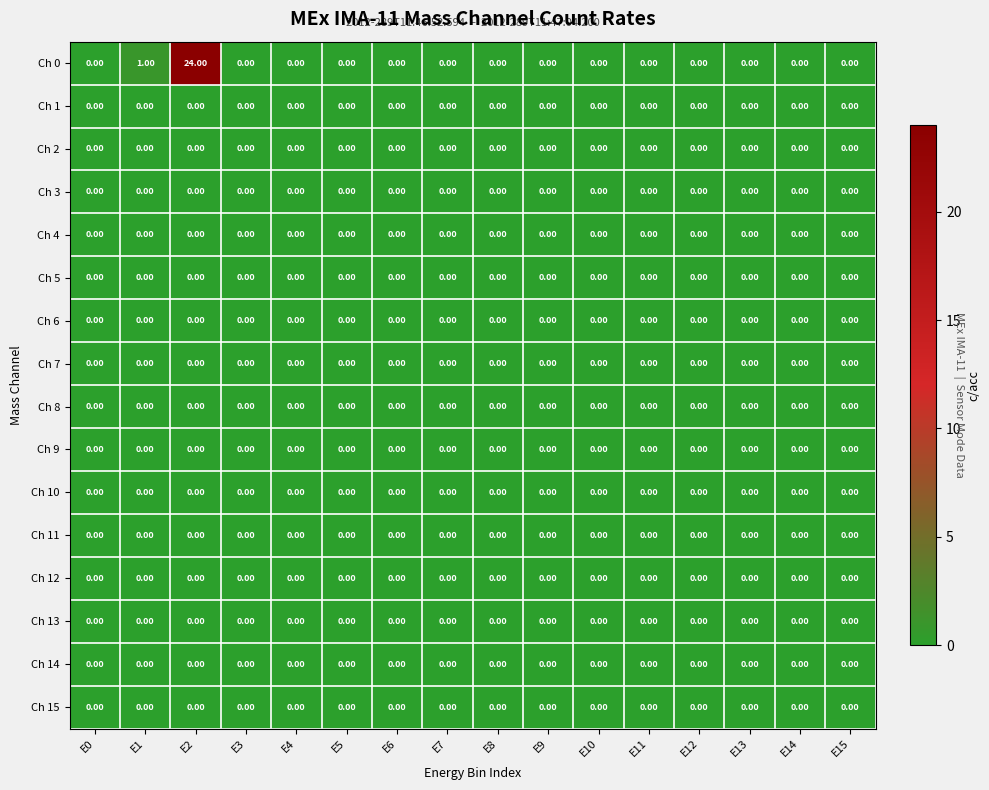

Which category has the highest value across all series?

E2